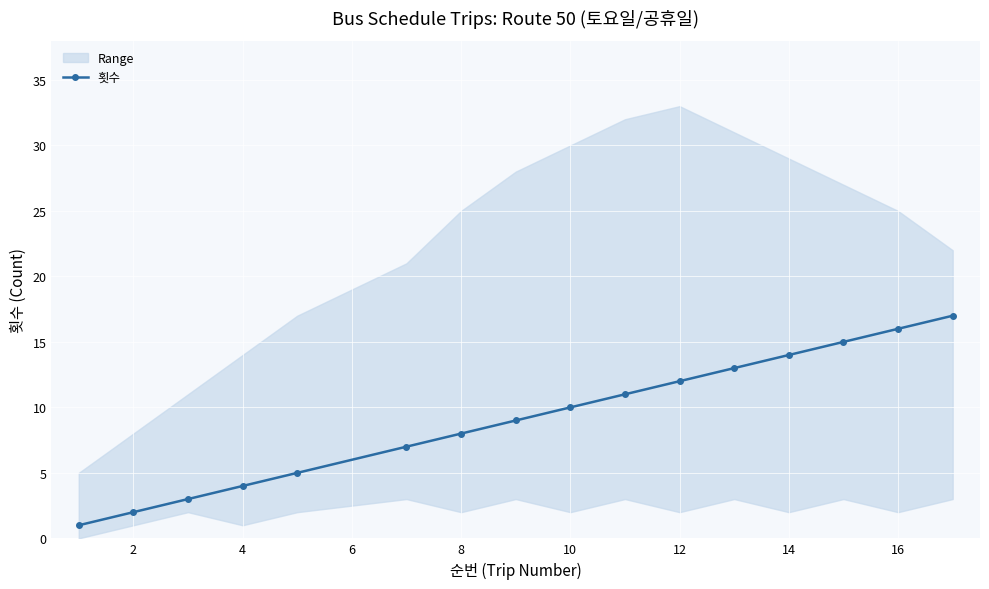

Is it true that 횟수 equals 8 at 8?

True